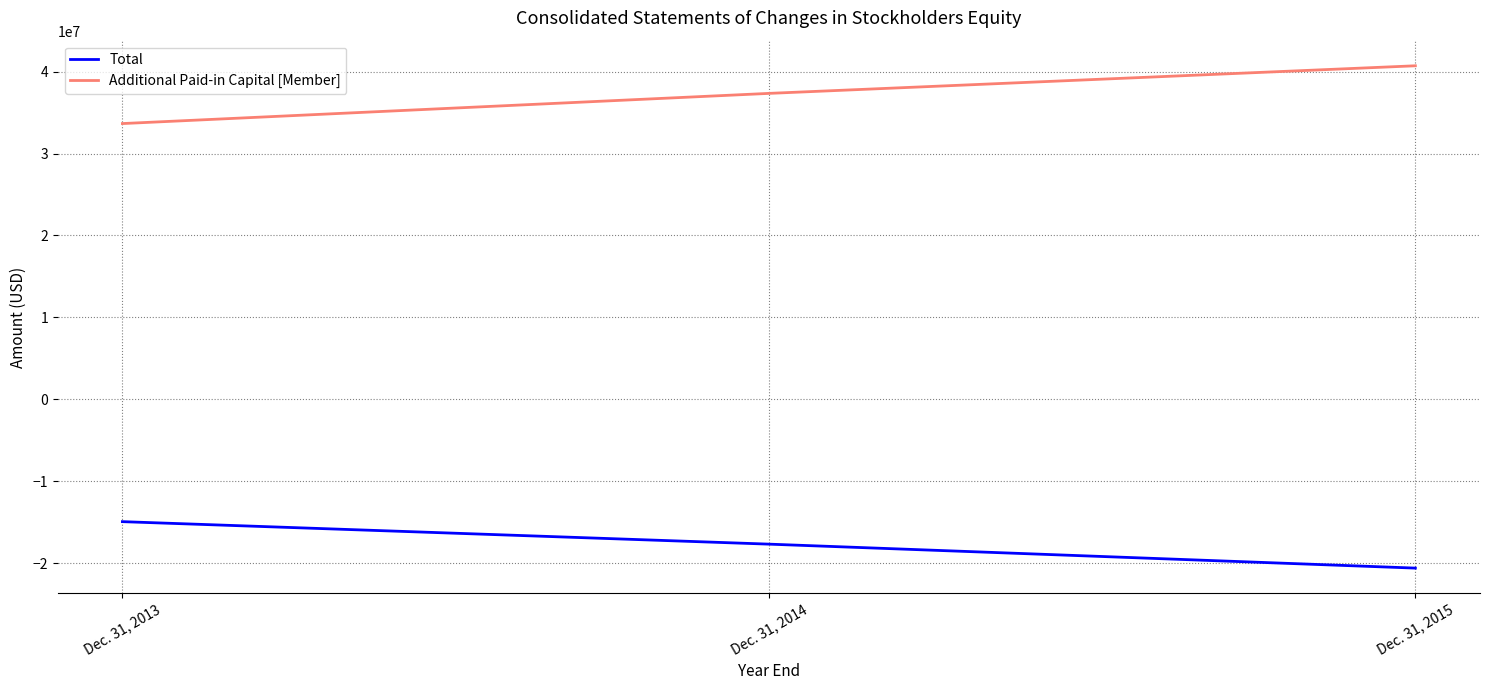

True or false: Total has a value of -20621972 at Dec. 31, 2015.

True